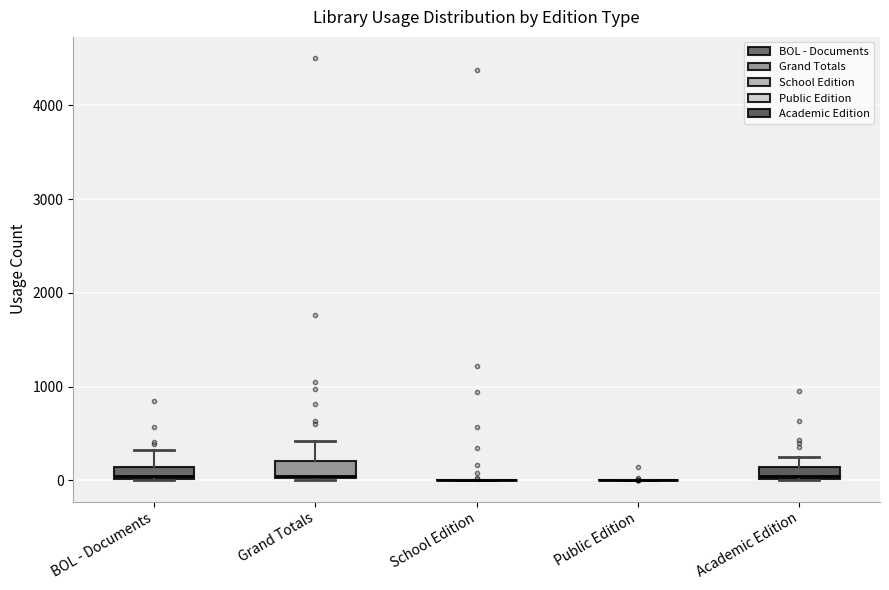

Where is the upper edge of the box for Grand Totals on the y-axis? The values are not printed on the chart, so give them approximately, as read against the axis.

200